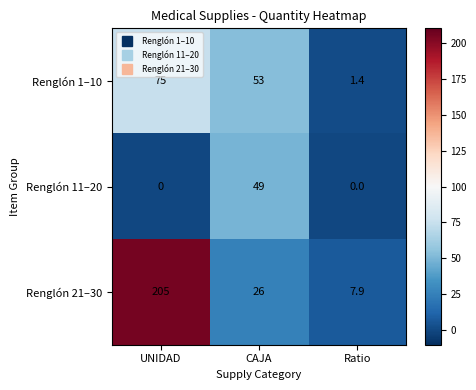

At which category is the sum across all series the highest?

UNIDAD